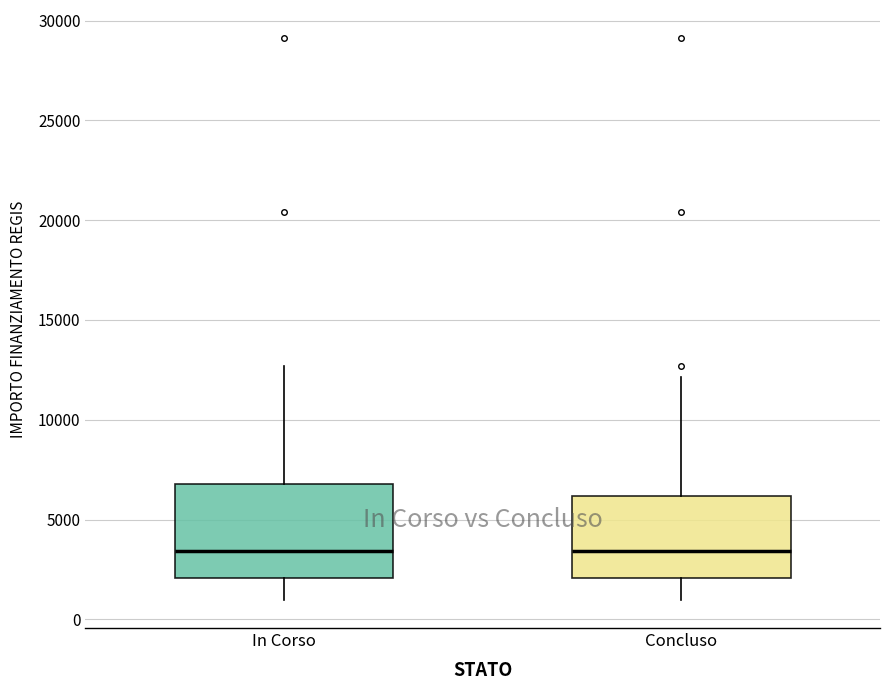

Reading left to right, transcribe this box plot: for each box, give where its median line is, the range the box spans, and where its two whiskers end, as read against the y-axis. The values are not printed on the chart, so give them approximately, as read against the axis.

In Corso: median 3500, box 2000 to 7000, whiskers 1000 to 12500
Concluso: median 3500, box 2000 to 6000, whiskers 1000 to 12000